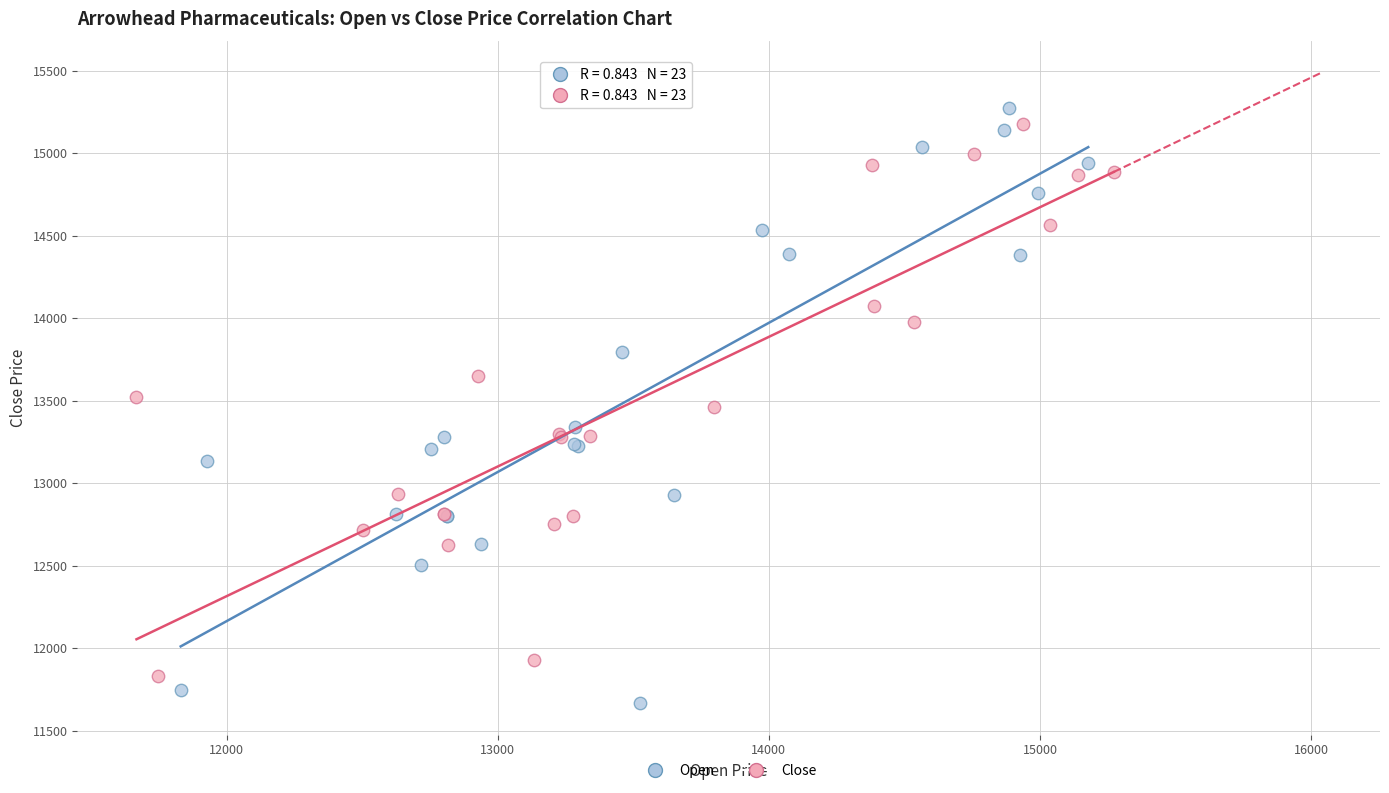

Which series has the widest spread of Y values?

Open